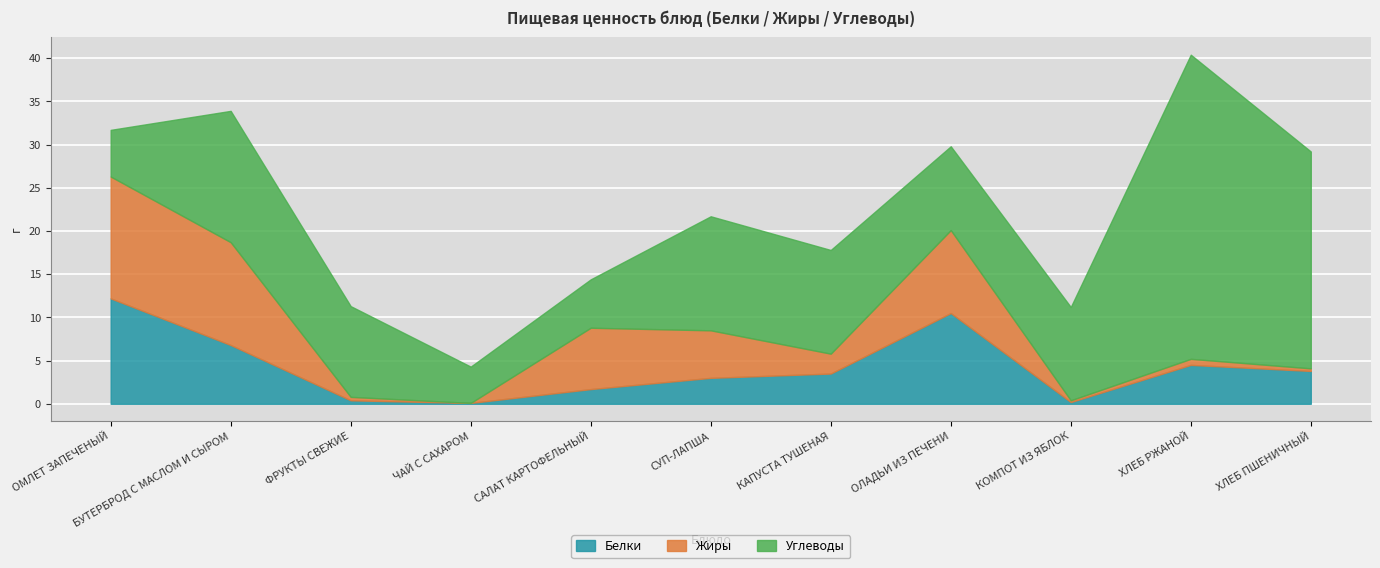

What is the label of the 10th point from the right?

БУТЕРБРОД С МАСЛОМ И СЫРОМ